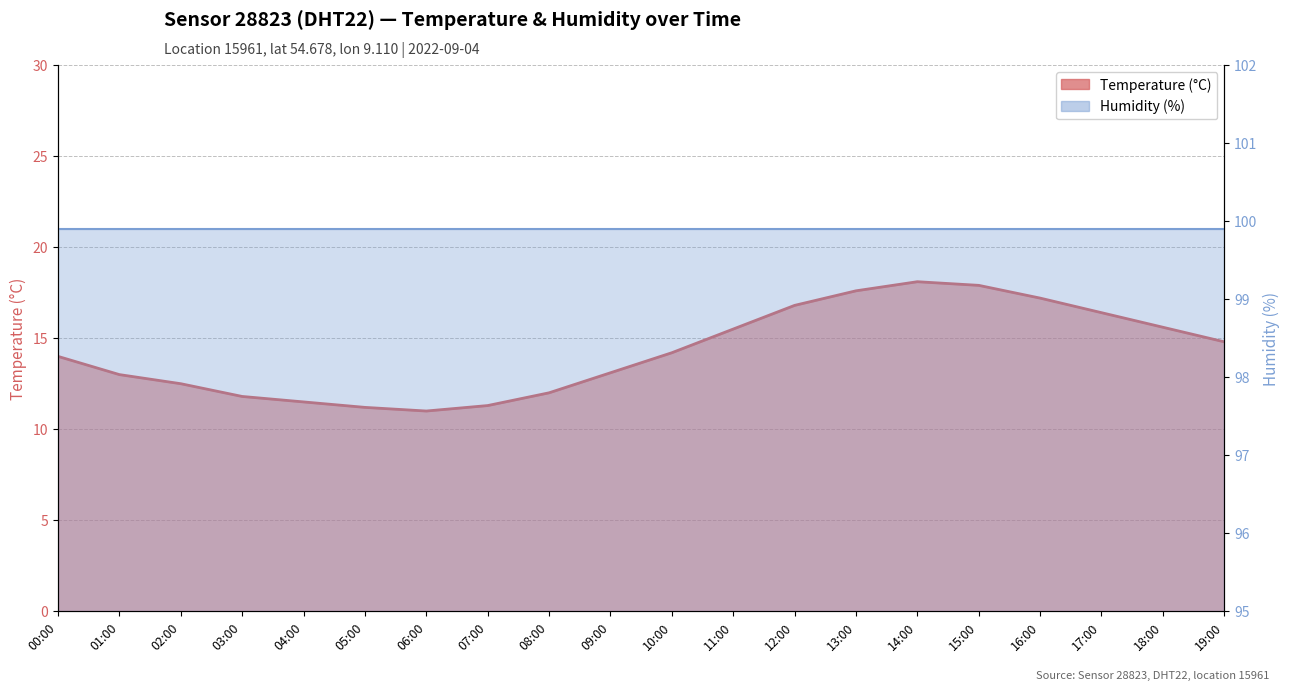

What is the value of the 14th point from the left?

17.6